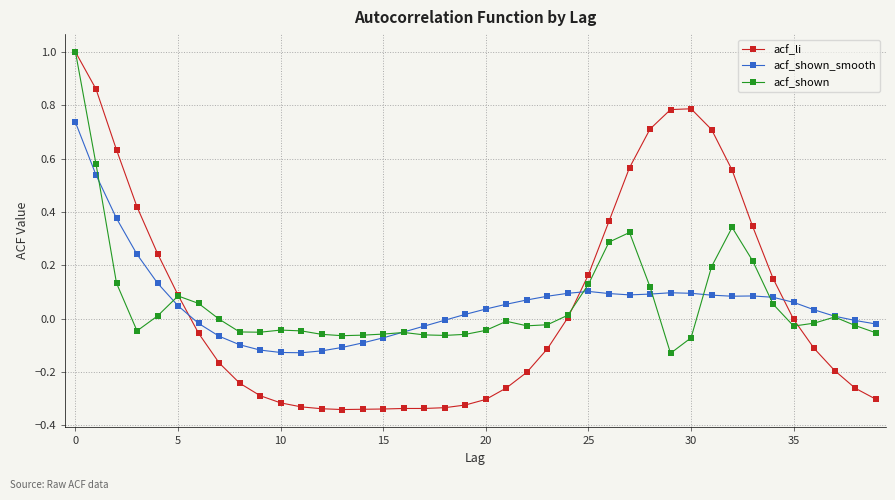

Which series has the widest spread of values?

acf_li